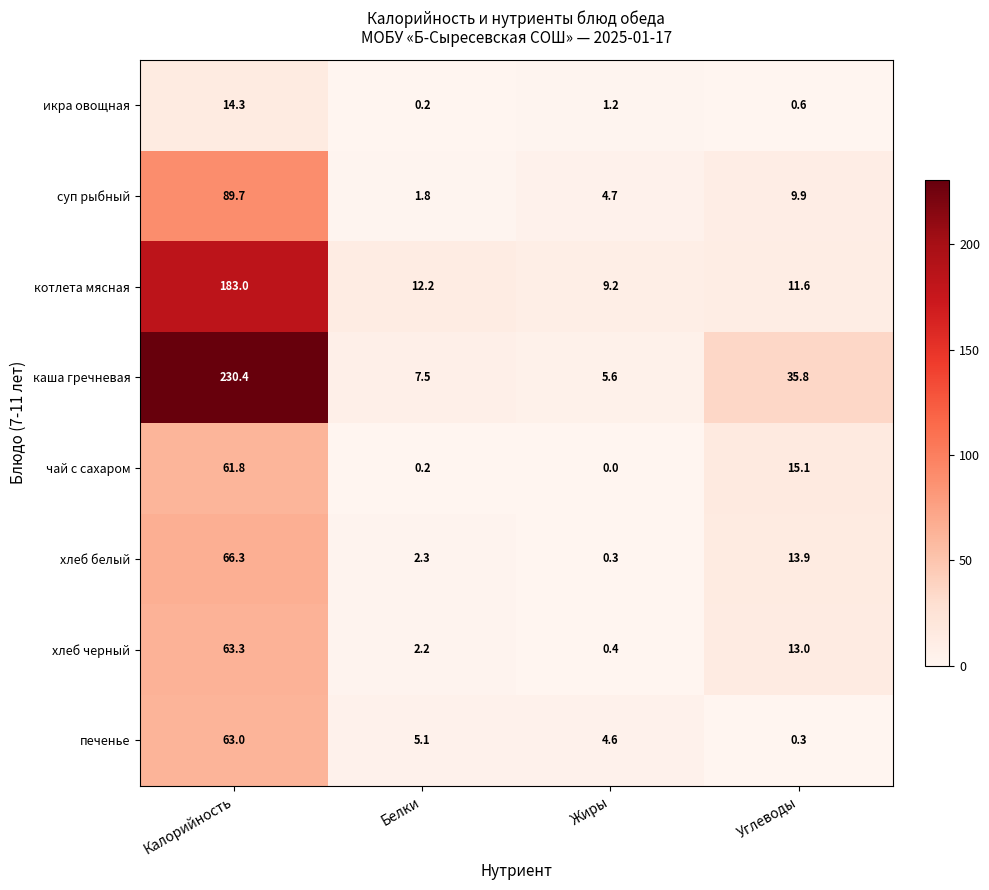

How many categories are shown in the chart?

4